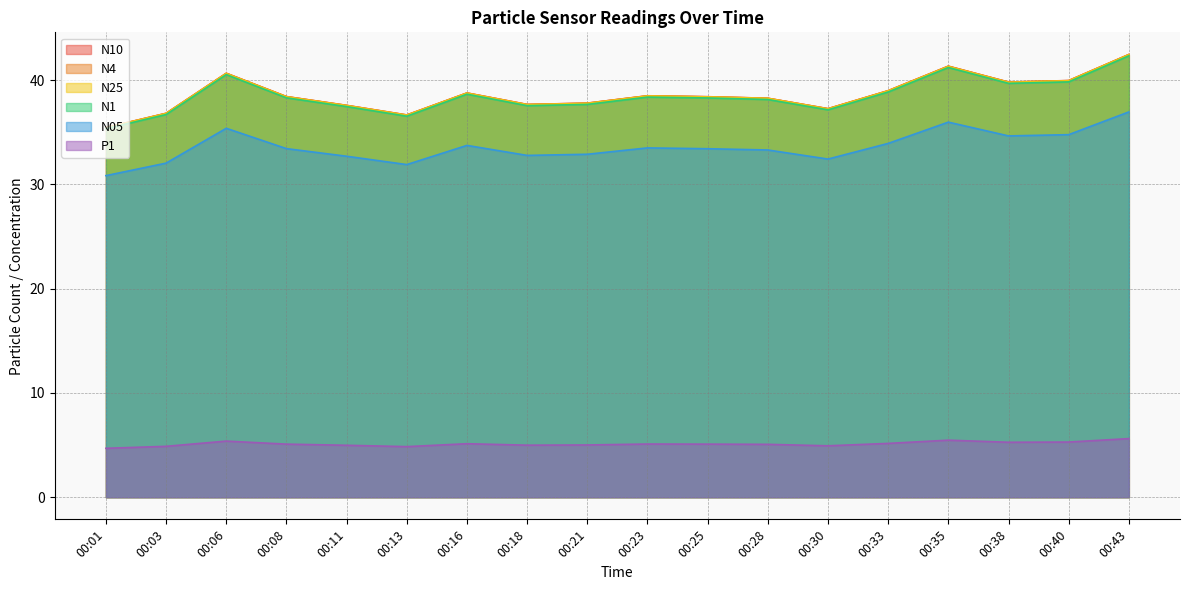

Which has a higher value, 00:18 or 00:43?

00:43